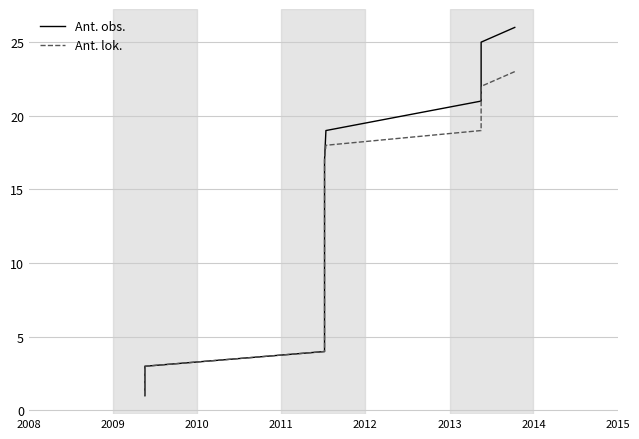

Which series has the largest range (max minus min)?

Ant. obs.